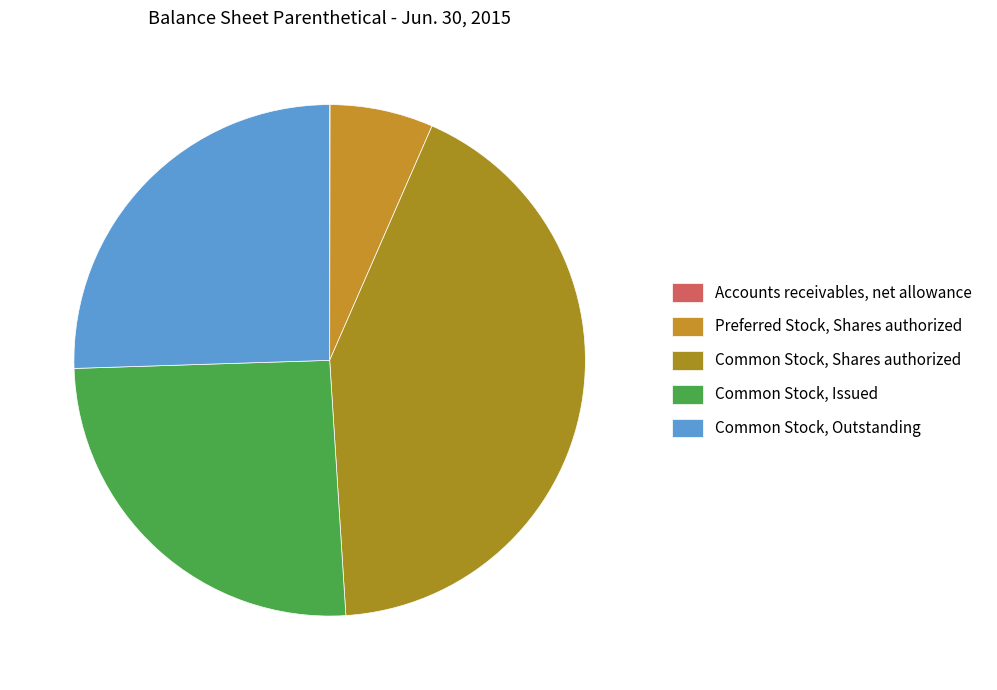

Which slice is the smallest?

Accounts receivables, net allowance